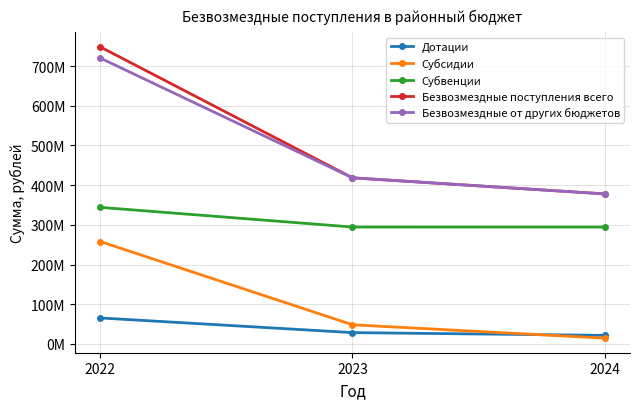

Which series has the largest total across all categories?

Безвозмездные поступления всего